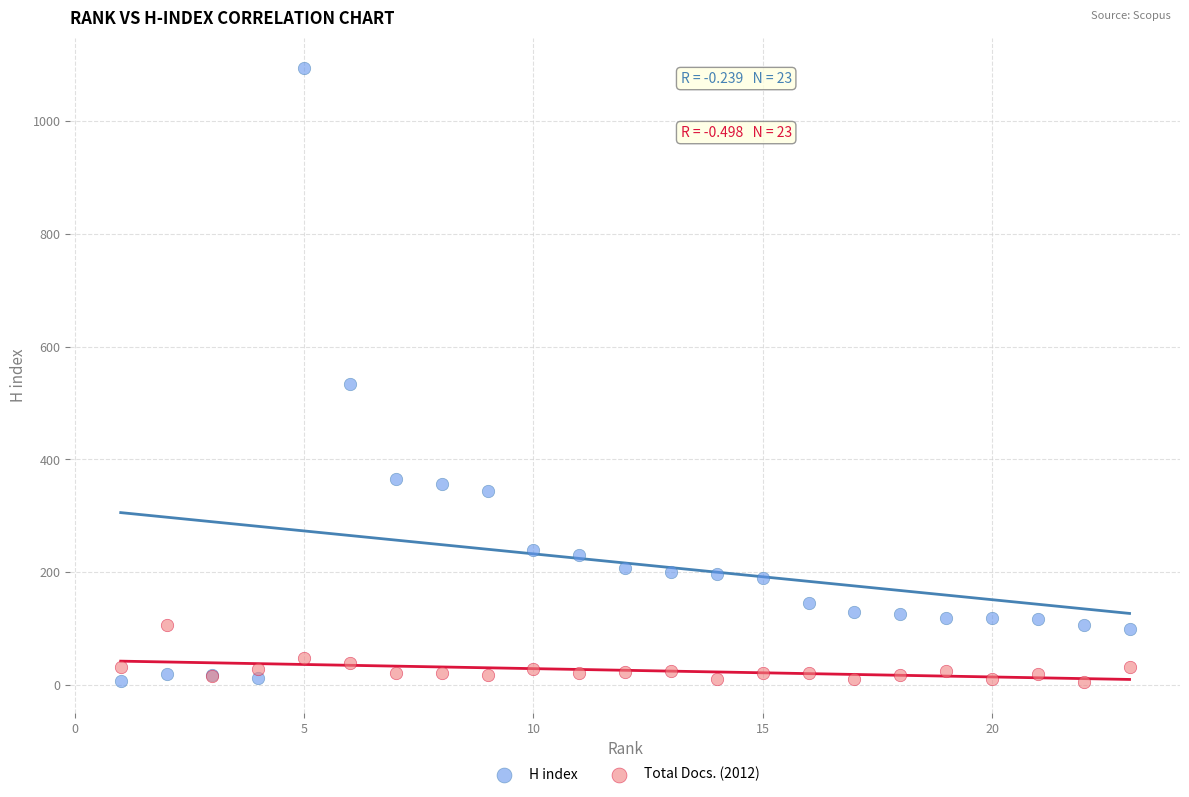

Which series has the largest Y range (max minus min)?

H index